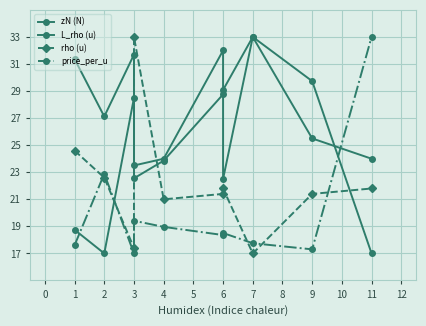

How many data points in L_rho (u) are above 24?

4